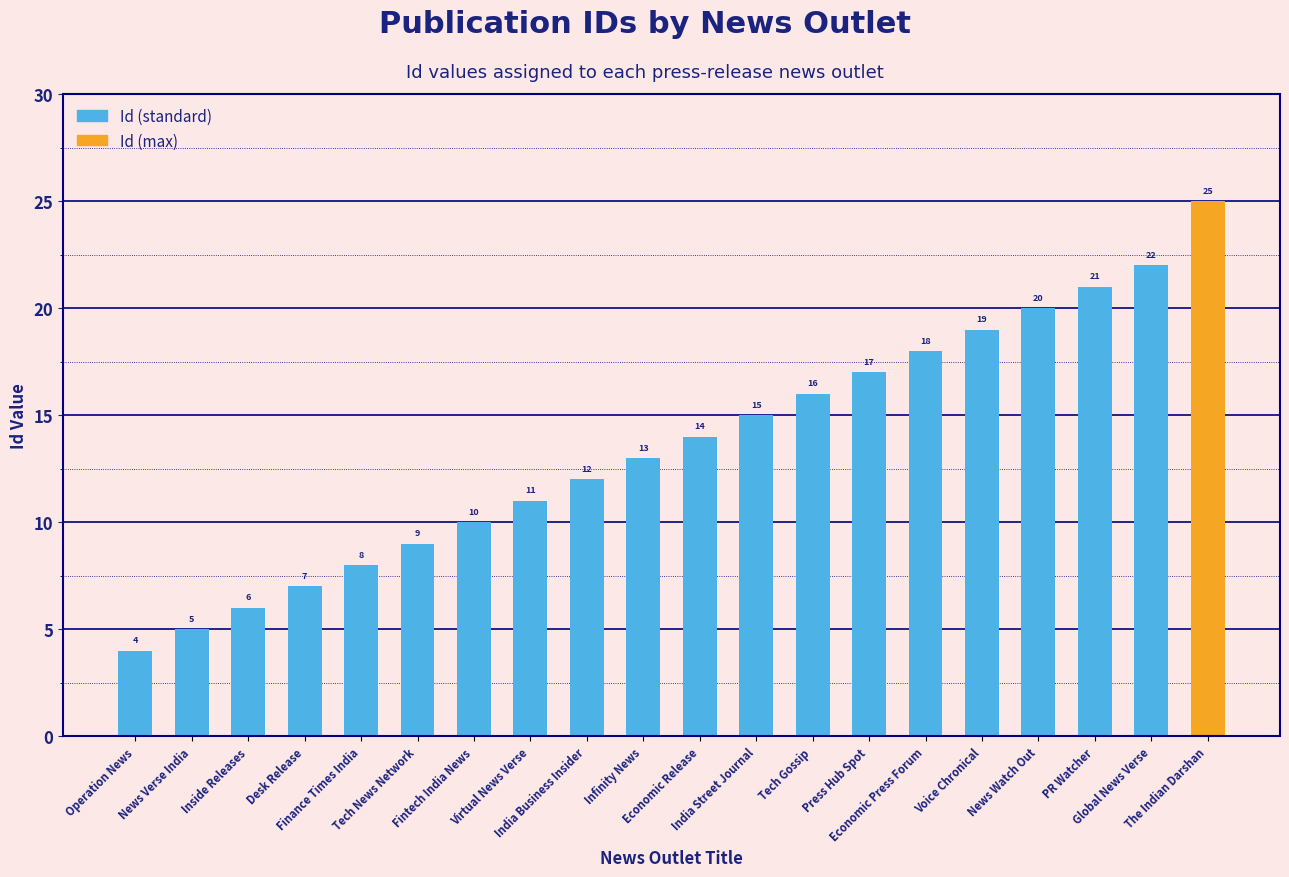

True or false: the data shows 3 at News Verse India.

False